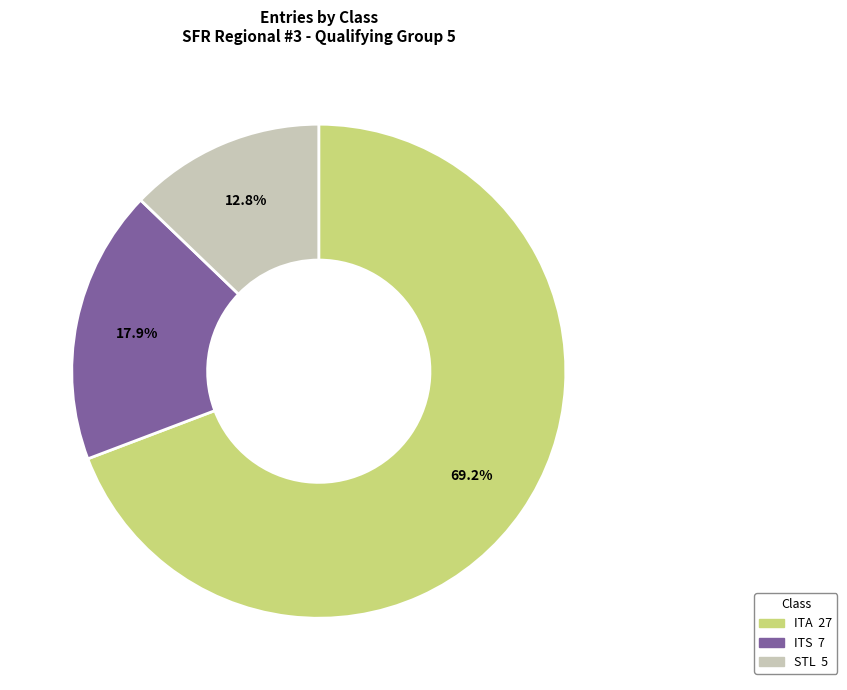

Count the number of slices in the pie.

3